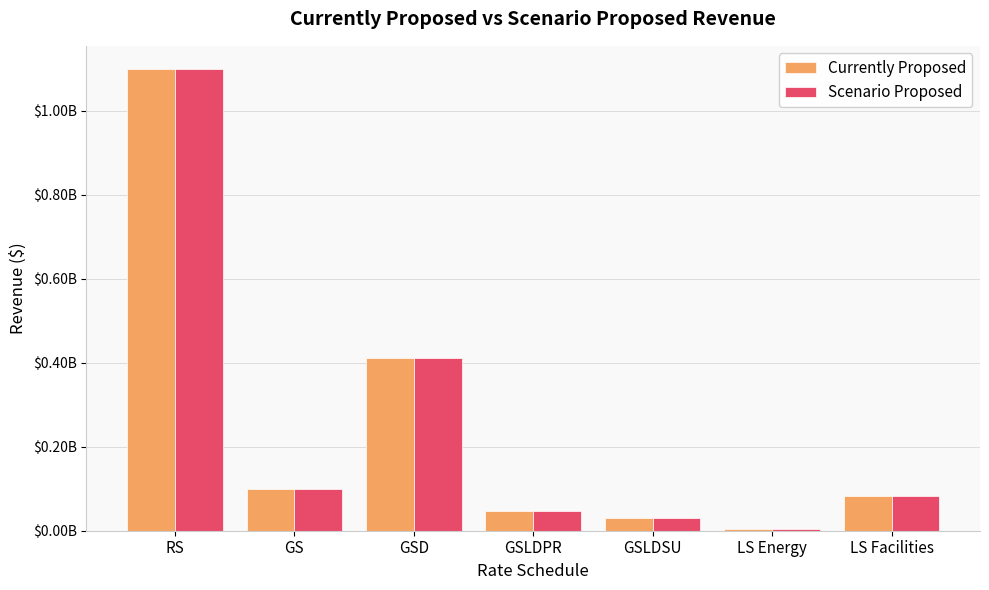

What are all the series names shown in the legend?

Currently Proposed, Scenario Proposed